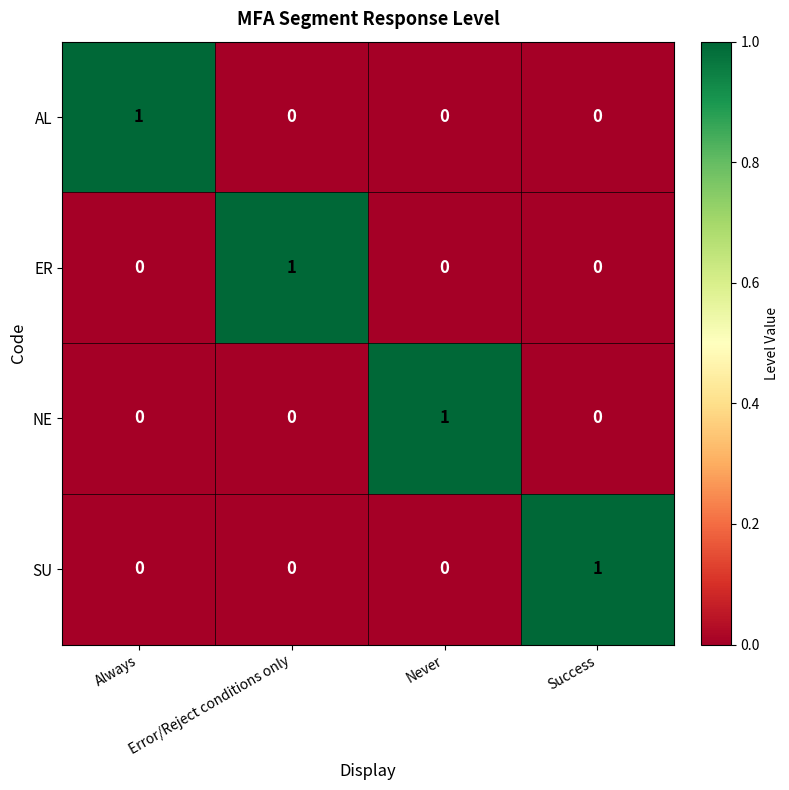

True or false: ER has a value of 0 at Never.

True